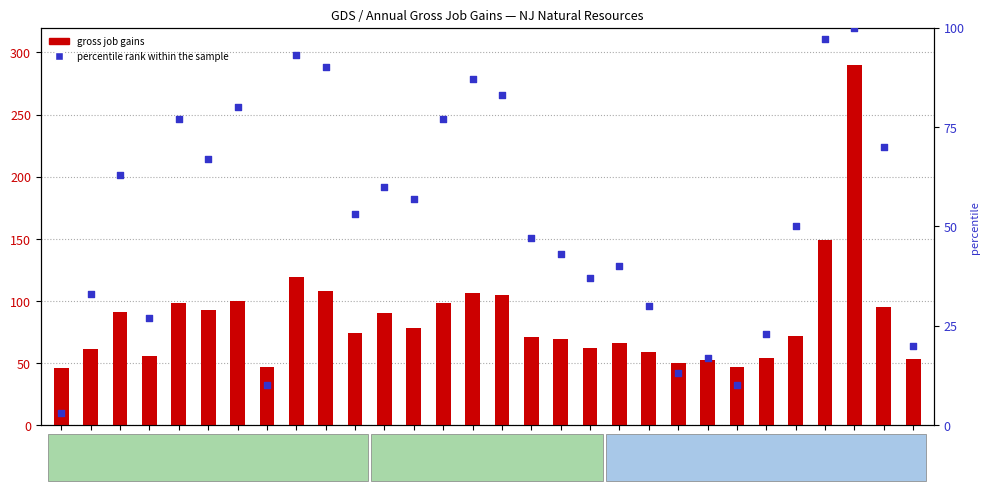

What is the ratio of the value at 2010 to the value at 2001?

8.3